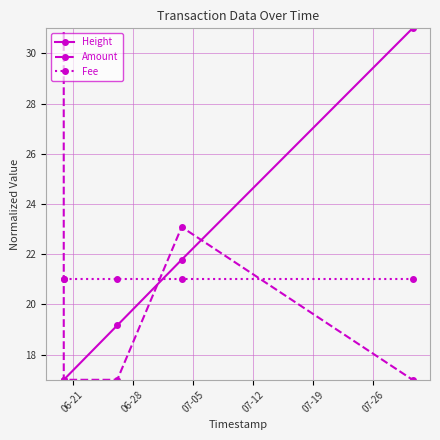

True or false: Height has more than 2 points higher than both neighbors.

False